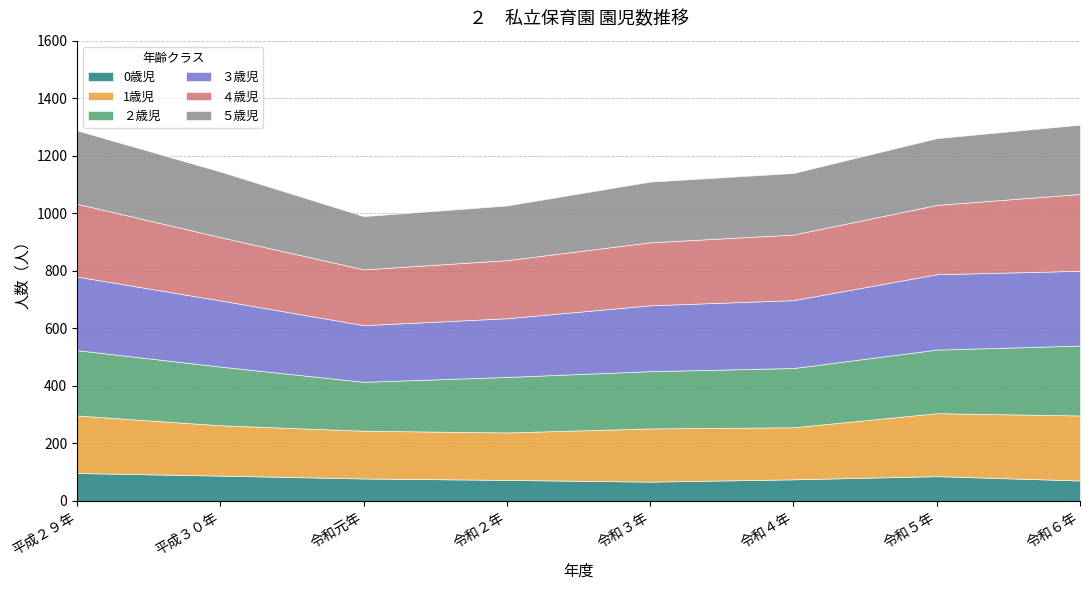

What is the difference between the maximum and minimum values in the 0歳児 series?

30